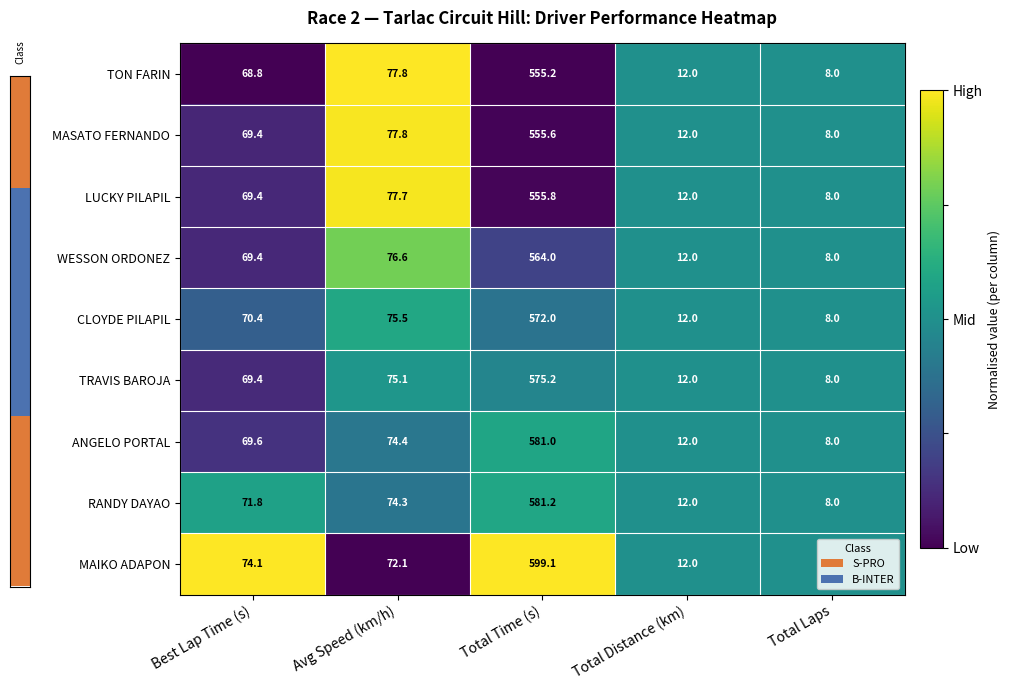

Which label corresponds to the largest value in the chart?

Total Time (s)